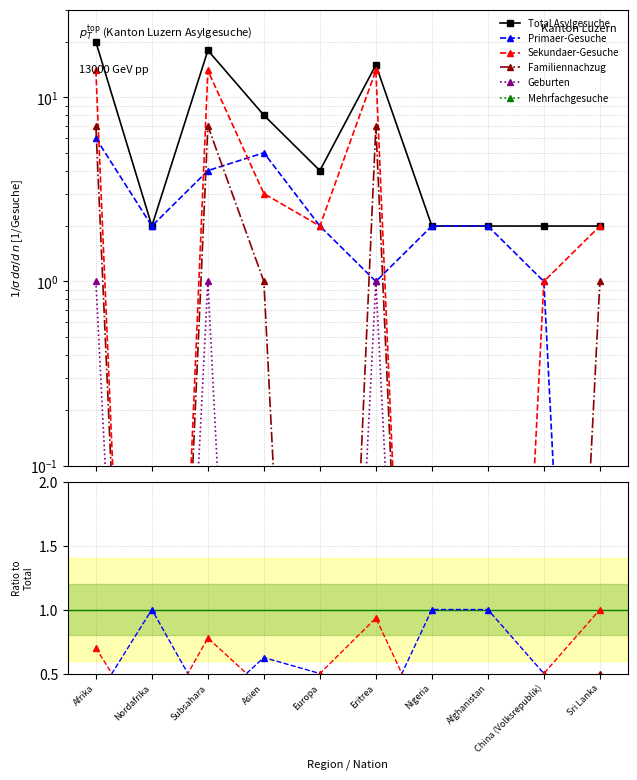

True or false: Primaer-Gesuche and Geburten intersect in this chart.

False